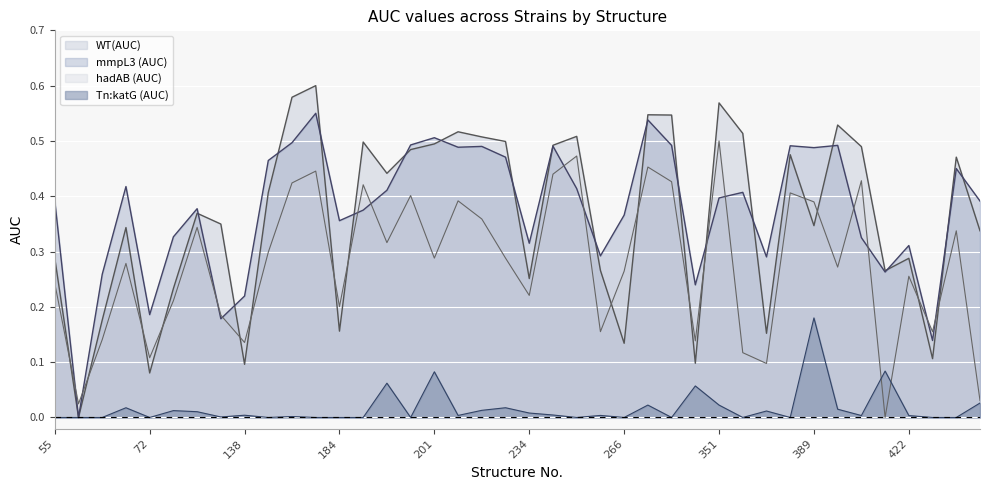

Which series has the largest total across all categories?

mmpL3 (AUC)